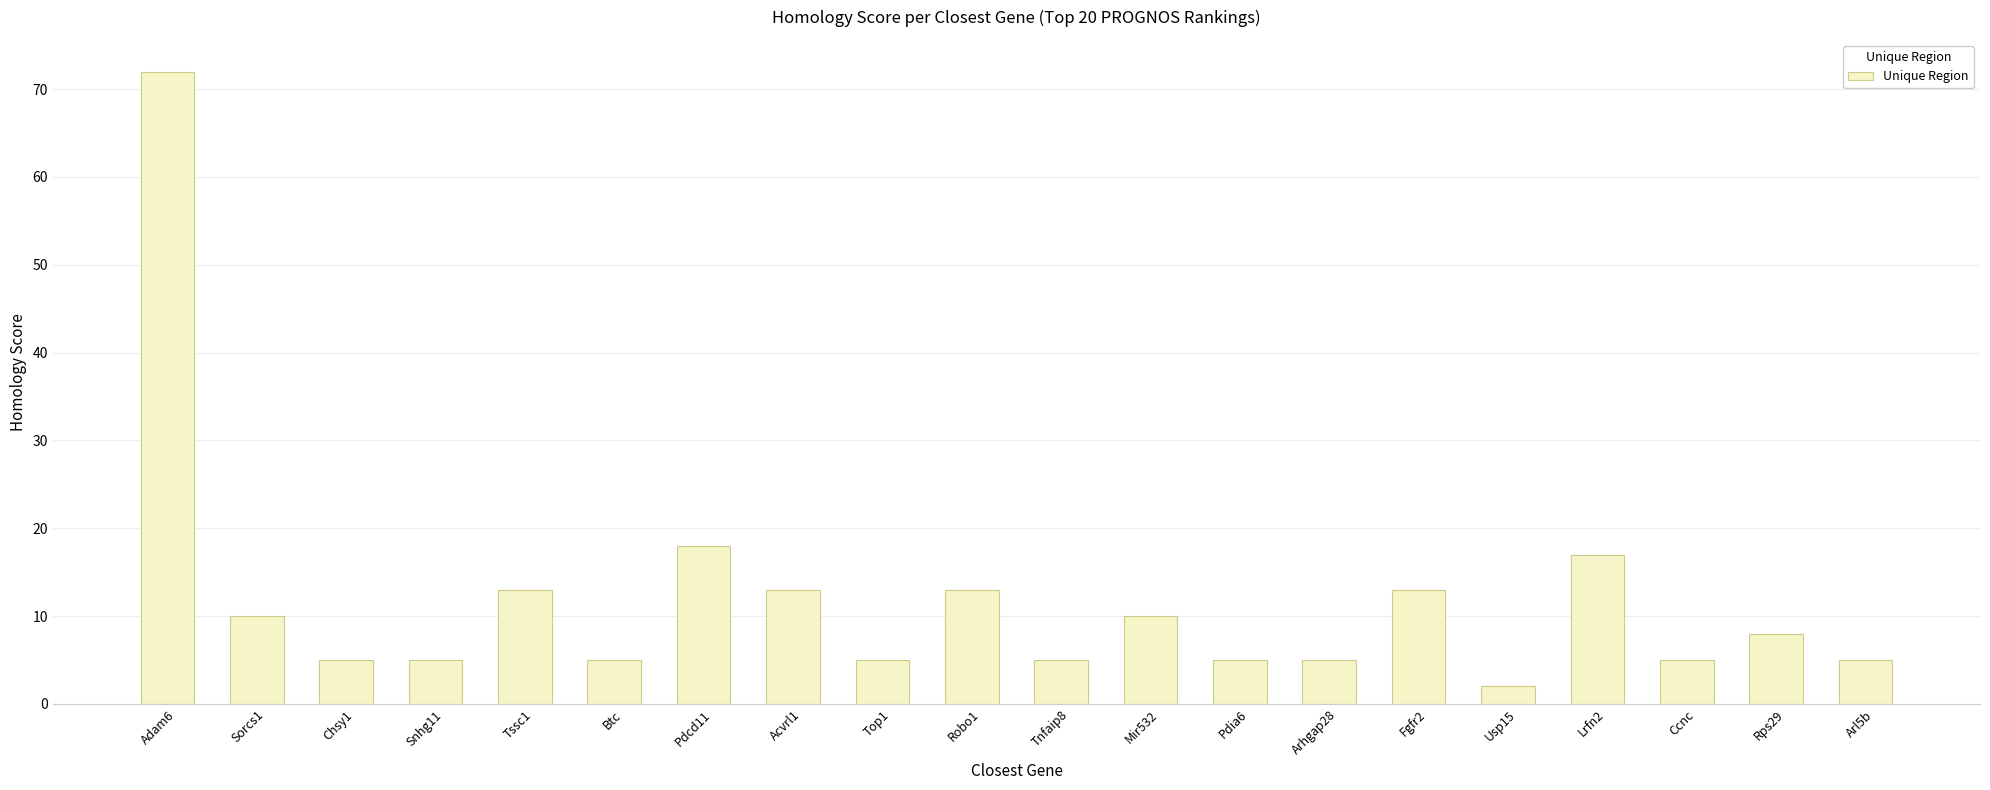

Reading right to left, list all the values displayed in this chart.

Arl5b=5	Rps29=8	Ccnc=5	Lrfn2=17	Usp15=2	Fgfr2=13	Arhgap28=5	Pdia6=5	Mir532=10	Tnfaip8=5	Robo1=13	Top1=5	Acvrl1=13	Pdcd11=18	Btc=5	Tssc1=13	Snhg11=5	Chsy1=5	Sorcs1=10	Adam6=72